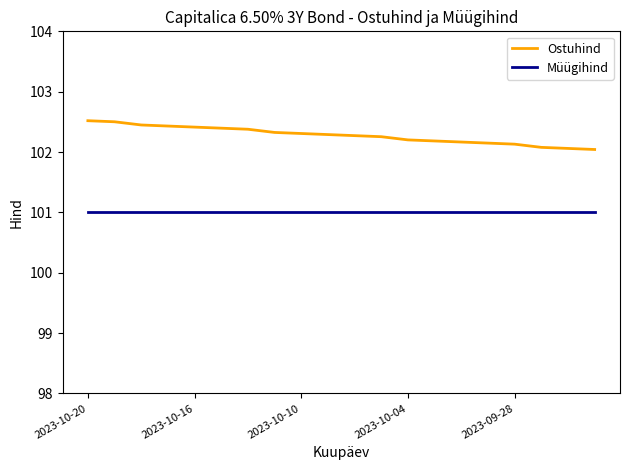

Which series has the widest spread of values?

Ostuhind